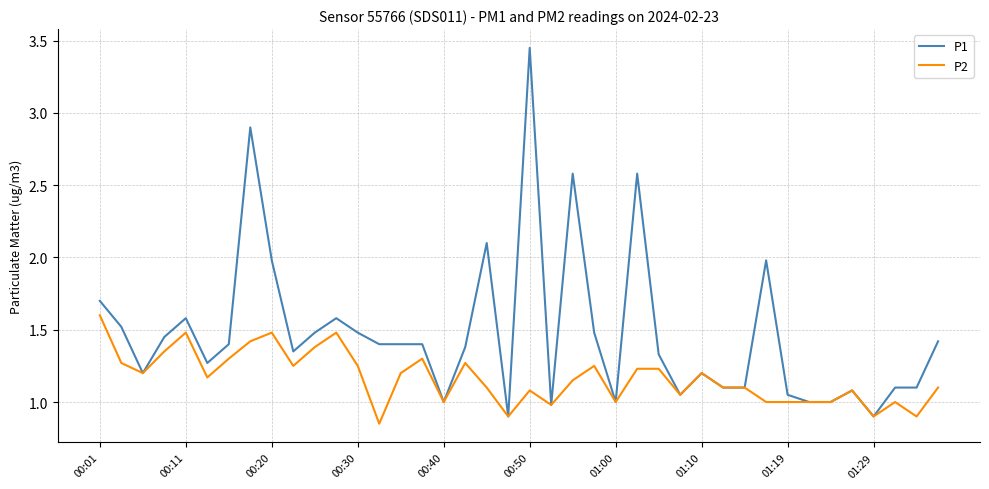

Which series has the widest spread of values?

P1